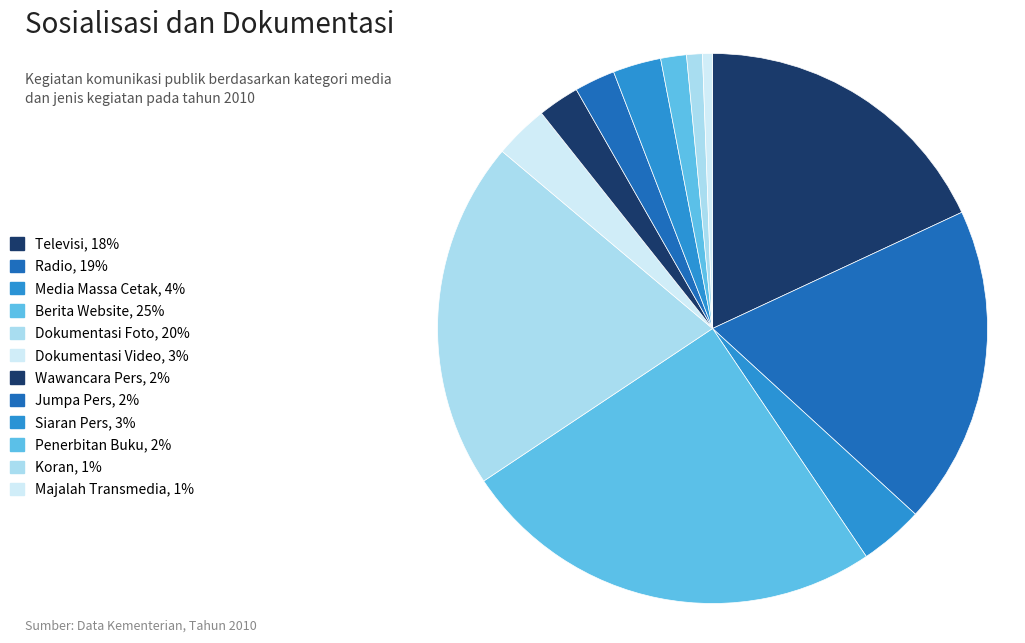

Is it true that Berita Website is 37% of the pie?

False